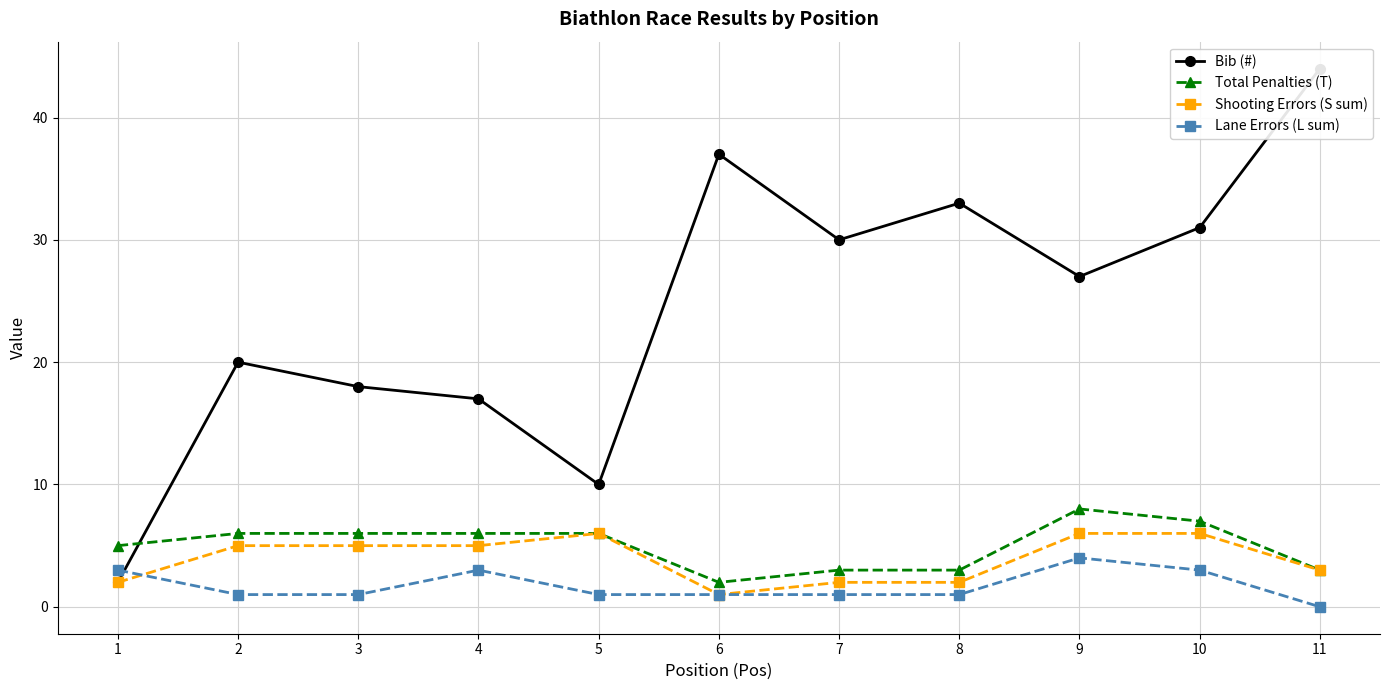

How many data points in Shooting Errors (S sum) are less than 5?

5